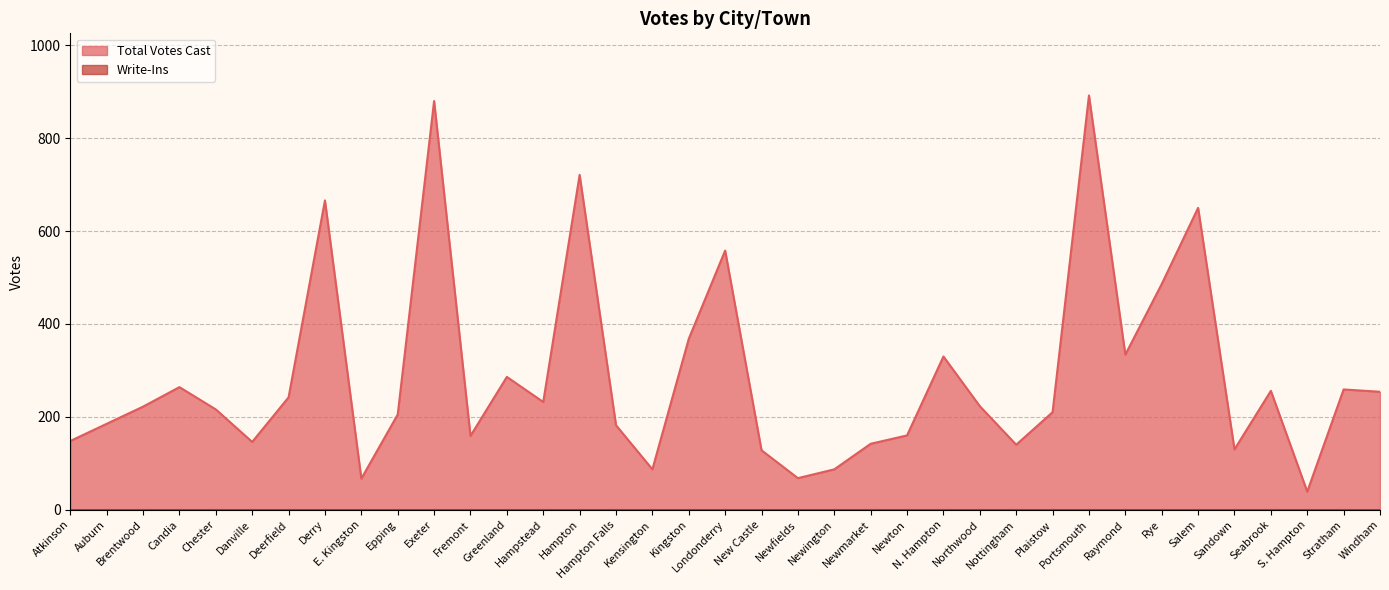

How many values are below 222?

18